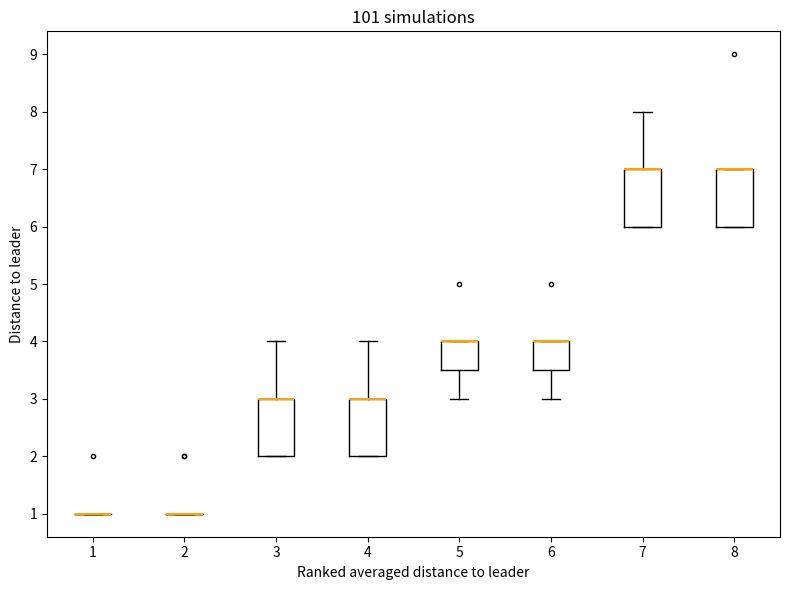

Reading left to right, transcribe this box plot: for each box, give where its median line is, the range the box spans, and where its two whiskers end, as read against the y-axis. The values are not printed on the chart, so give them approximately, as read against the axis.

1: box collapsed to a line at 1.0, whiskers 1.0 to 1.0
2: box collapsed to a line at 1.0, whiskers 1.0 to 1.0
3: median 3.0 (drawn on the box's upper edge), box 2.0 to 3.0, whiskers 2.0 to 4.0
4: median 3.0 (drawn on the box's upper edge), box 2.0 to 3.0, whiskers 2.0 to 4.0
5: median 4.0 (drawn on the box's upper edge), box 3.5 to 4.0, whiskers 3.0 to 4.0
6: median 4.0 (drawn on the box's upper edge), box 3.5 to 4.0, whiskers 3.0 to 4.0
7: median 7.0 (drawn on the box's upper edge), box 6.0 to 7.0, whiskers 6.0 to 8.0
8: median 7.0 (drawn on the box's upper edge), box 6.0 to 7.0, whiskers 6.0 to 7.0